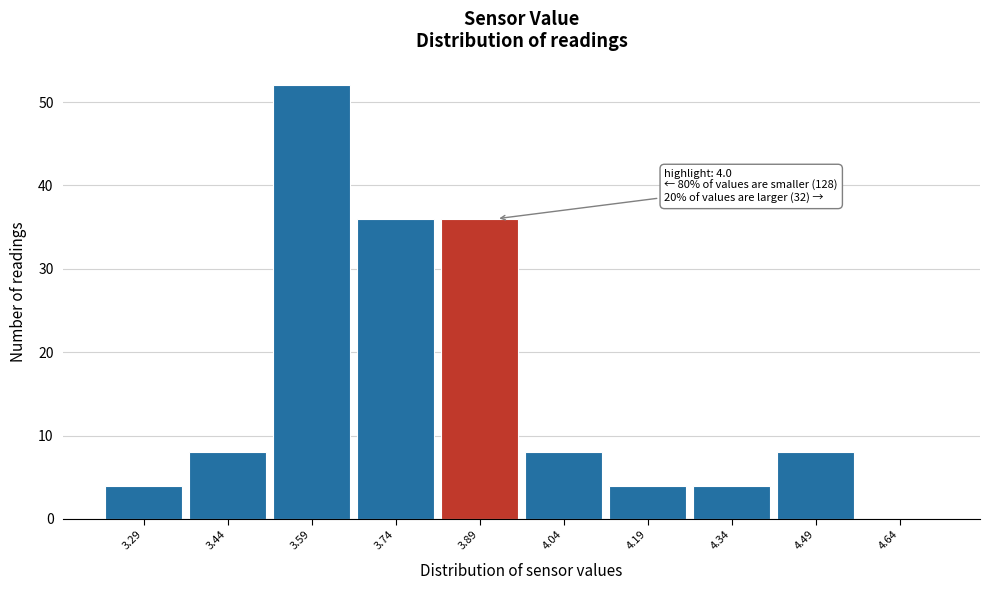

Reading left to right, what are all the values shown in this chart?

3.29=4	3.44=8	3.59=52	3.74=36	3.89=36	4.04=8	4.19=4	4.34=4	4.49=8	4.64=0